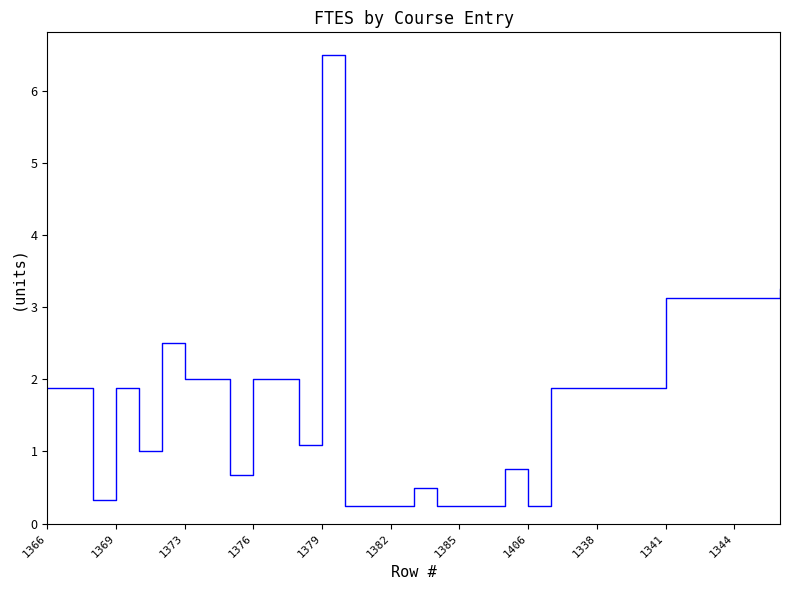

What is the greatest value displayed?

6.5